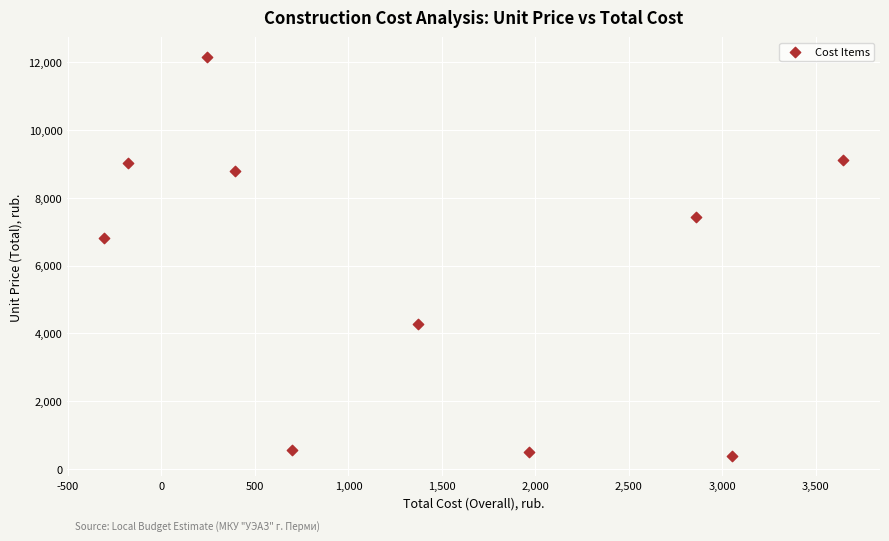

What Y value in the scatter plot is closest to 6264?

6800.0